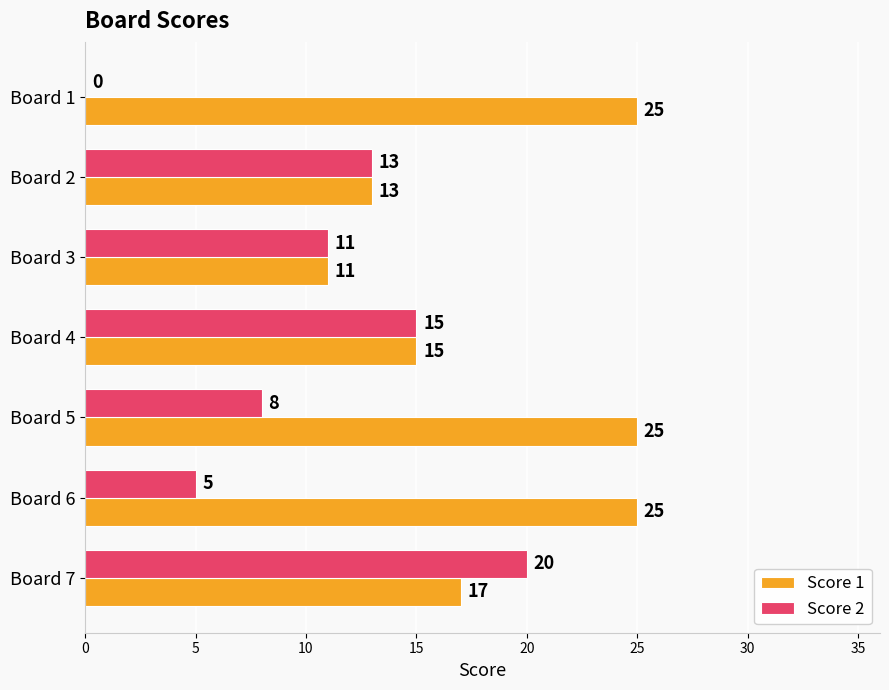

Count the number of data series in this chart.

2